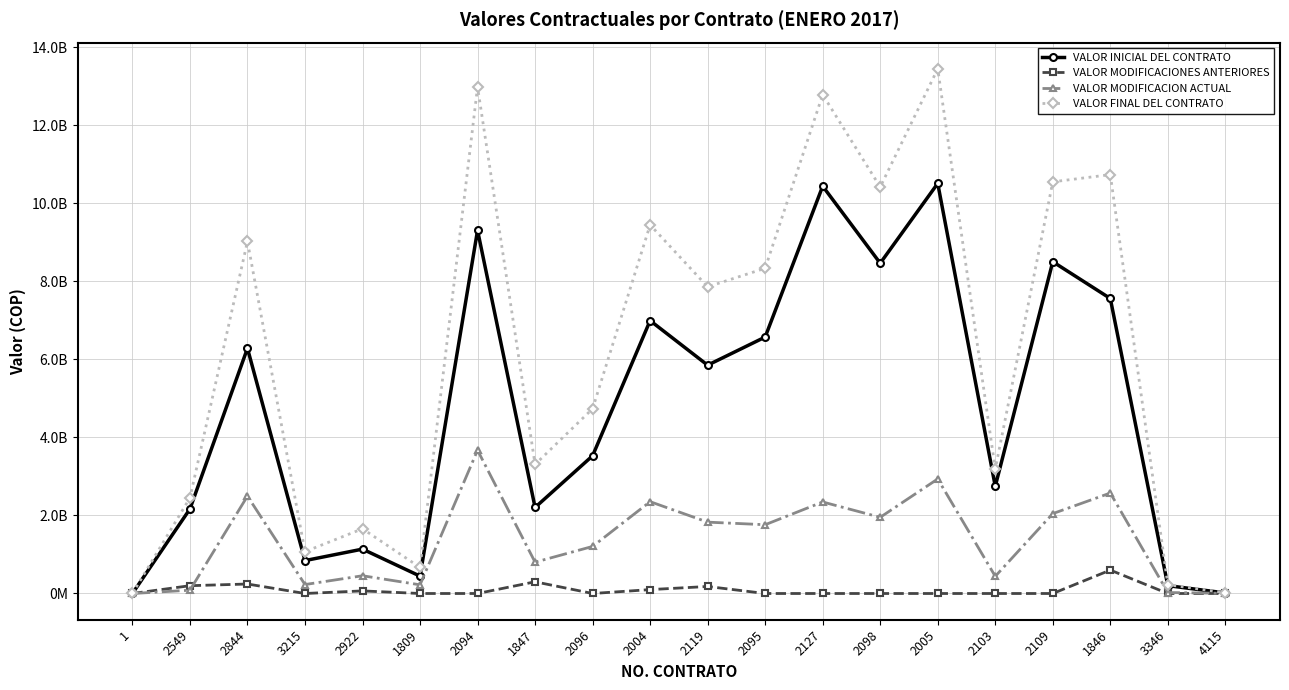

Which has a higher value, 2922 or 2098?

2098